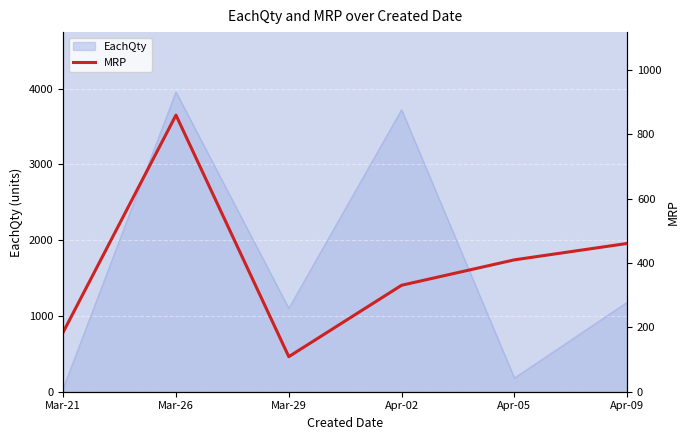

Which category has the lowest value across all series?

Mar-29